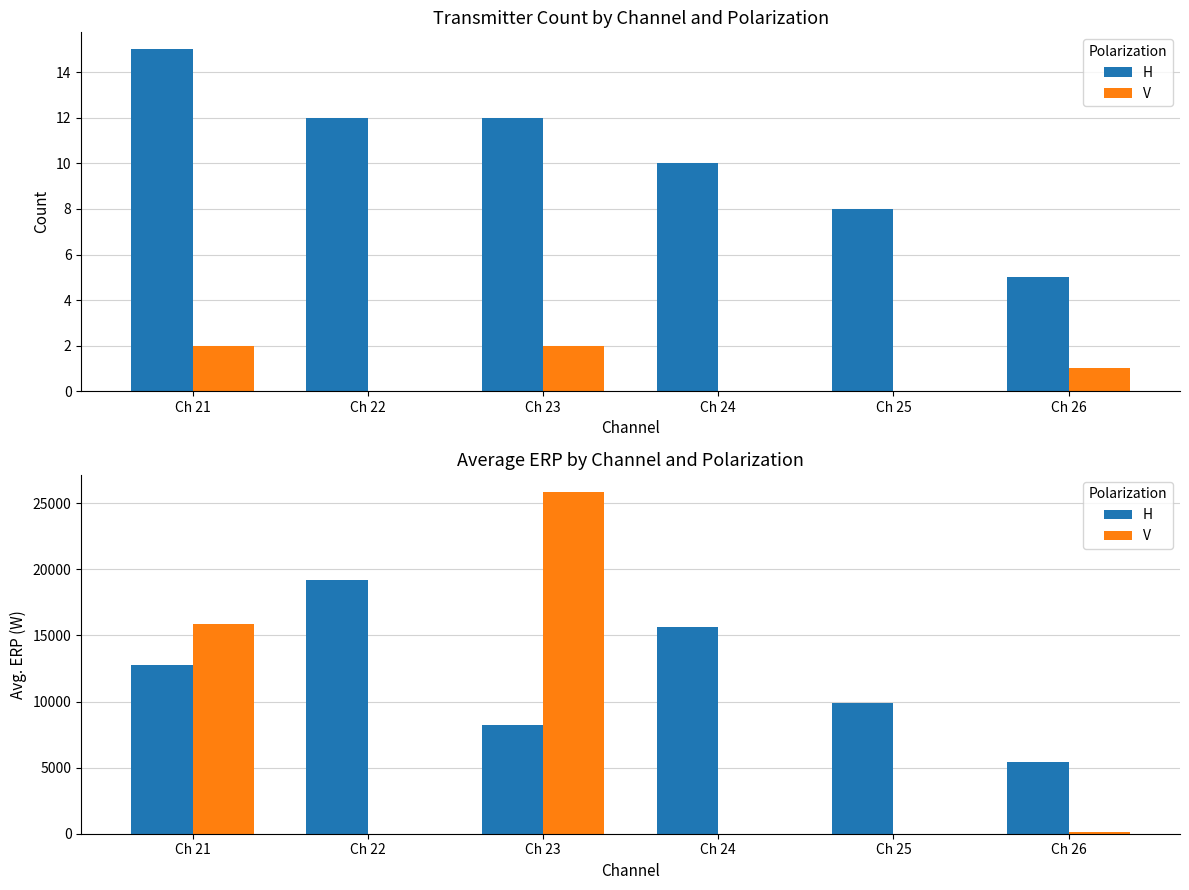

What is the difference between the V values at Ch 26 and Ch 23?

25761